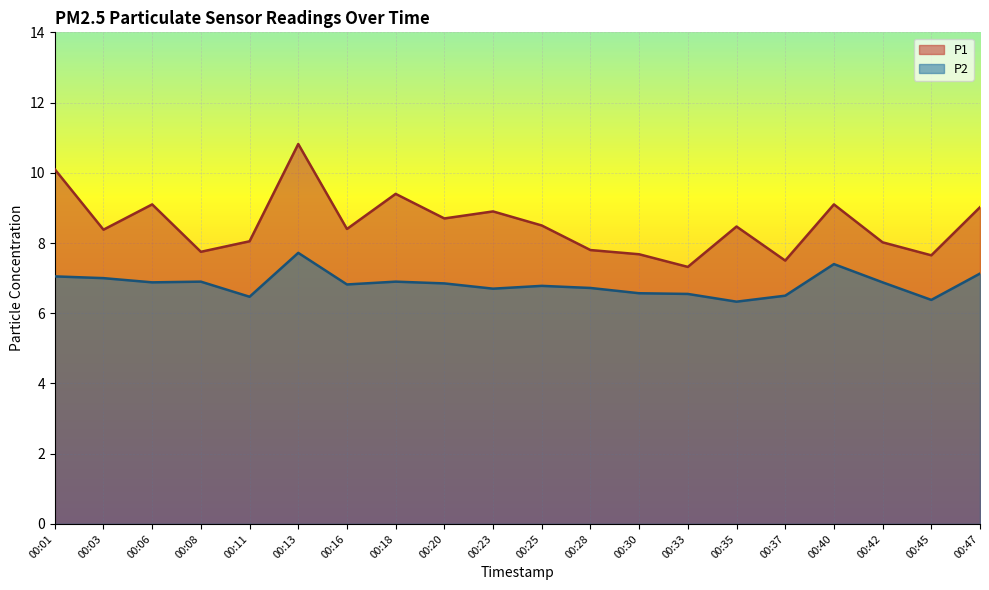

What is the value of the P1 point at the 8th from the left?

9.4